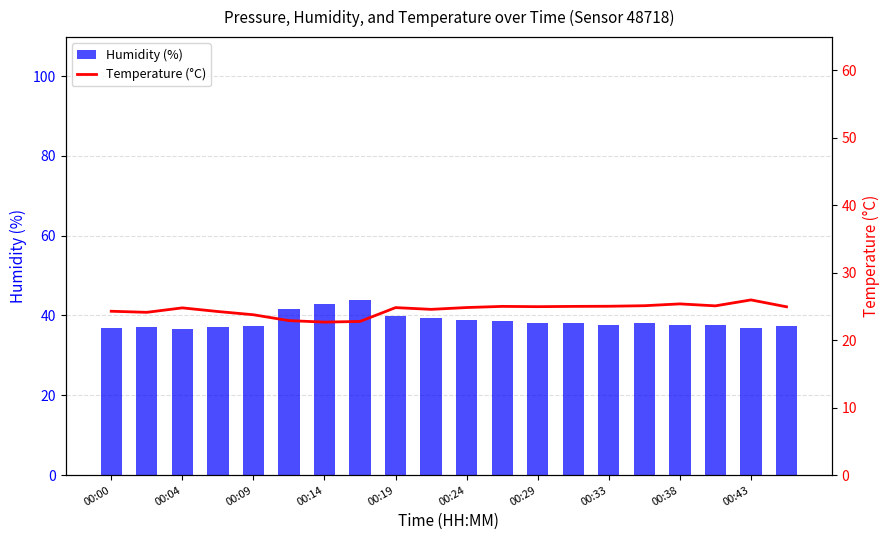

What is the value of the Humidity (%) bar at the 18th from the left?

37.6